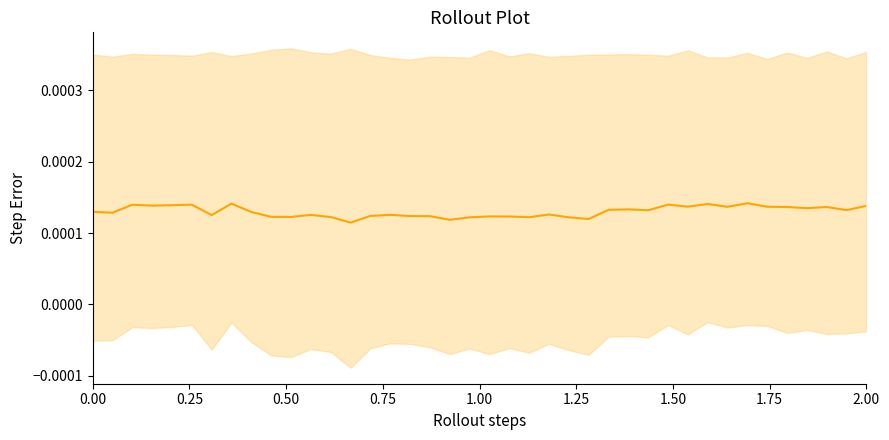

Is it true that the value at 37 is 0.0?

False